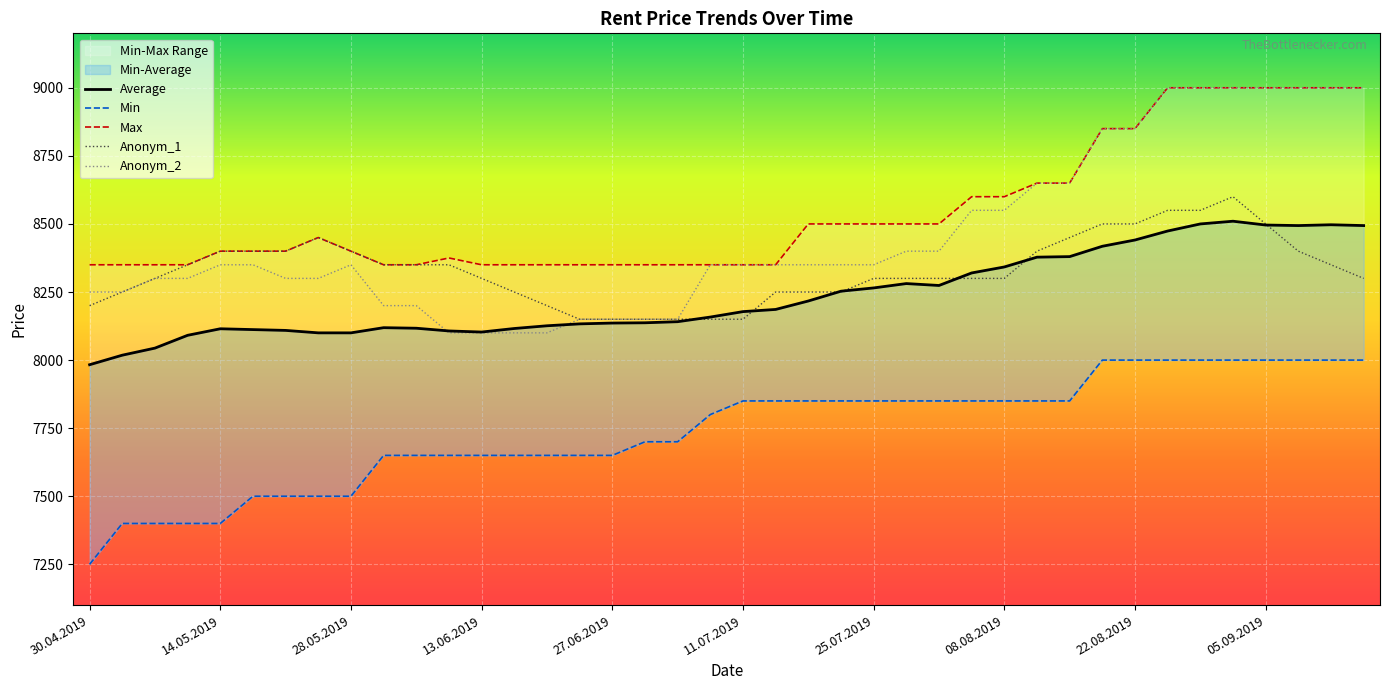

Between 29.08.2019 and 16.05.2019, which is larger?

29.08.2019